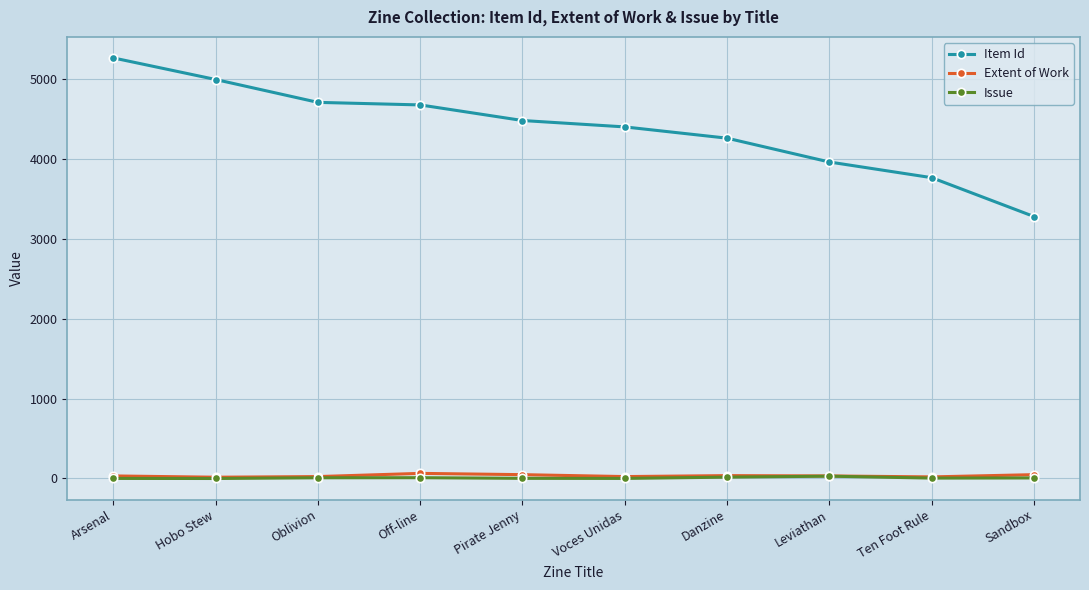

Is the value of Extent of Work at Danzine greater than the value of Item Id at Oblivion?

No